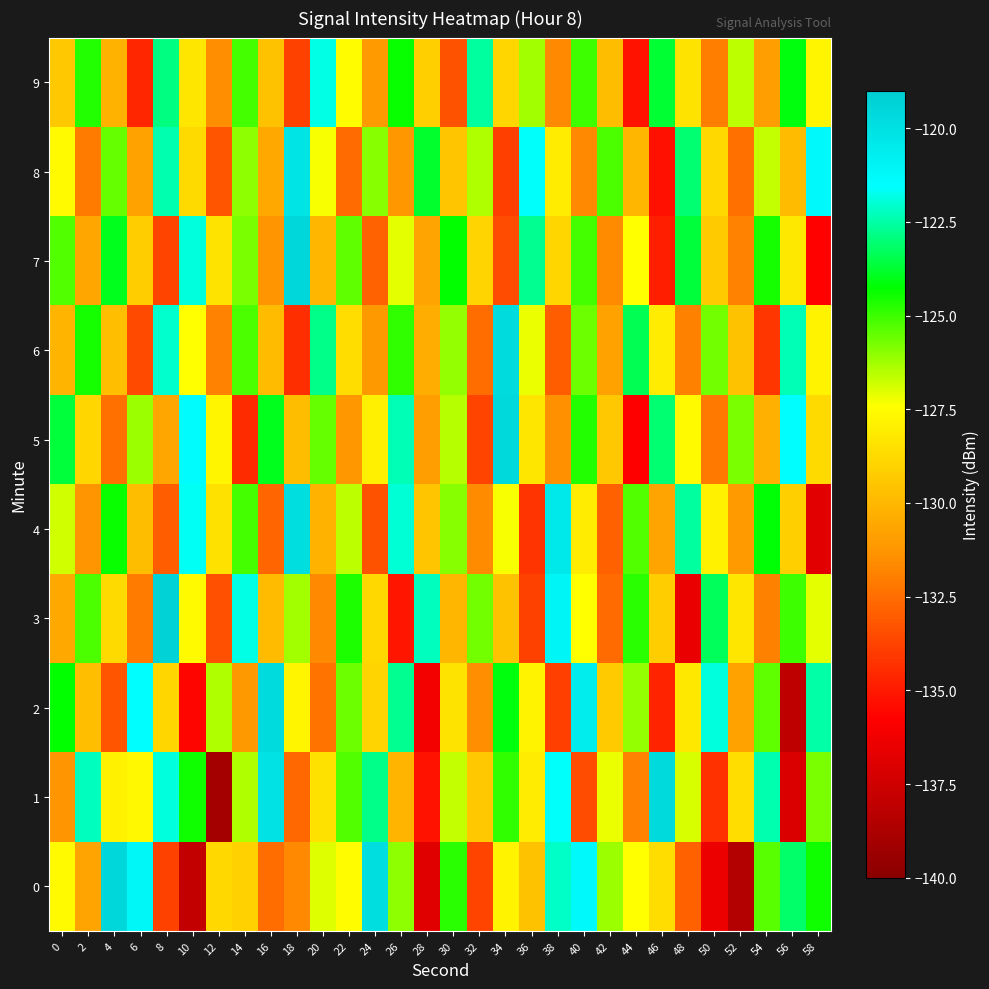

Reading left to right, transcribe all the data shown in this chart.

0: 0=-127.6	2=-130.7	4=-119.5	6=-121.2	8=-133.8	10=-137.9	12=-128.8	14=-129.1	16=-132.5	18=-131.7	20=-127.0	22=-127.5	24=-119.9	26=-126.0	28=-136.8	30=-124.8	32=-133.7	34=-127.8	36=-129.6	38=-122.2	40=-121.3	42=-126.2	44=-127.4	46=-128.7	48=-132.9	50=-136.4	52=-138.5	54=-125.4	56=-123.2	58=-124.4
1: 0=-131.3	2=-122.2	4=-127.9	6=-127.6	8=-121.9	10=-124.5	12=-139.0	14=-126.4	16=-120.1	18=-132.7	20=-128.5	22=-125.3	24=-122.8	26=-130.1	28=-135.2	30=-126.7	32=-129.4	34=-124.9	36=-128.1	38=-121.6	40=-133.5	42=-127.2	44=-131.8	46=-119.7	48=-126.9	50=-134.3	52=-128.6	54=-122.4	56=-137.1	58=-125.8
2: 0=-124.3	2=-129.7	4=-133.2	6=-121.5	8=-128.9	10=-135.6	12=-126.4	14=-131.1	16=-119.8	18=-127.7	20=-132.3	22=-125.6	24=-129.0	26=-122.7	28=-136.2	30=-128.4	32=-131.5	34=-124.1	36=-127.8	38=-133.9	40=-120.6	42=-129.3	44=-126.1	46=-134.7	48=-128.2	50=-121.9	52=-130.8	54=-125.4	56=-138.1	58=-122.5
3: 0=-130.5	2=-125.2	4=-128.7	6=-132.1	8=-119.3	10=-127.6	12=-133.4	14=-121.8	16=-129.9	18=-126.3	20=-131.7	22=-124.6	24=-128.8	26=-135.1	28=-122.2	30=-130.0	32=-125.7	34=-129.6	36=-133.8	38=-121.1	40=-127.4	42=-132.6	44=-124.8	46=-129.2	48=-136.5	50=-123.3	52=-128.3	54=-131.9	56=-125.0	58=-127.1
4: 0=-126.8	2=-131.3	4=-124.4	6=-129.8	8=-133.0	10=-121.7	12=-128.5	14=-125.1	16=-132.7	18=-119.9	20=-130.2	22=-126.6	24=-133.3	26=-122.0	28=-129.5	30=-125.9	32=-131.6	34=-127.3	36=-134.2	38=-120.4	40=-128.1	42=-132.9	44=-125.3	46=-130.7	48=-122.6	50=-127.9	52=-131.0	54=-124.2	56=-129.1	58=-136.8
5: 0=-123.6	2=-128.9	4=-132.4	6=-126.2	8=-130.6	10=-121.4	12=-127.7	14=-134.5	16=-124.0	18=-129.8	20=-125.5	22=-131.2	24=-128.0	26=-122.3	28=-130.9	30=-126.5	32=-133.7	34=-119.6	36=-128.3	38=-131.4	40=-124.7	42=-129.4	44=-135.8	46=-123.1	48=-127.6	50=-132.2	52=-125.8	54=-130.3	56=-121.5	58=-128.7
6: 0=-130.1	2=-124.5	4=-129.7	6=-133.6	8=-122.1	10=-127.4	12=-131.8	14=-125.2	16=-129.9	18=-134.4	20=-122.8	22=-128.6	24=-131.1	26=-124.9	28=-130.4	30=-126.1	32=-132.5	34=-119.8	36=-127.2	38=-133.0	40=-125.6	42=-130.8	44=-123.4	46=-128.1	48=-131.9	50=-125.7	52=-129.6	54=-134.1	56=-122.3	58=-127.8
7: 0=-125.3	2=-130.6	4=-124.0	6=-129.2	8=-133.7	10=-121.9	12=-128.4	14=-125.8	16=-131.3	18=-119.5	20=-130.0	22=-125.4	24=-132.8	26=-127.1	28=-130.7	30=-124.3	32=-129.0	34=-133.5	36=-122.7	38=-128.9	40=-125.1	42=-131.6	44=-127.4	46=-134.9	48=-123.6	50=-129.3	52=-131.8	54=-124.5	56=-128.2	58=-135.7
8: 0=-127.6	2=-132.1	4=-125.5	6=-130.8	8=-122.4	10=-128.7	12=-133.2	14=-126.0	16=-130.5	18=-120.2	20=-127.3	22=-132.6	24=-125.9	26=-131.2	28=-123.8	30=-129.5	32=-126.4	34=-133.9	36=-121.6	38=-128.1	40=-131.7	42=-125.2	44=-130.0	46=-135.3	48=-123.1	50=-128.8	52=-132.4	54=-126.7	56=-129.9	58=-121.3
9: 0=-129.4	2=-124.7	4=-130.2	6=-134.6	8=-122.9	10=-128.3	12=-131.5	14=-125.1	16=-129.6	18=-133.8	20=-121.8	22=-127.5	24=-131.0	26=-124.4	28=-129.1	30=-133.3	32=-122.6	34=-128.9	36=-126.3	38=-131.7	40=-125.0	42=-129.8	44=-135.2	46=-123.7	48=-128.4	50=-132.0	52=-126.6	54=-130.9	56=-124.1	58=-127.7